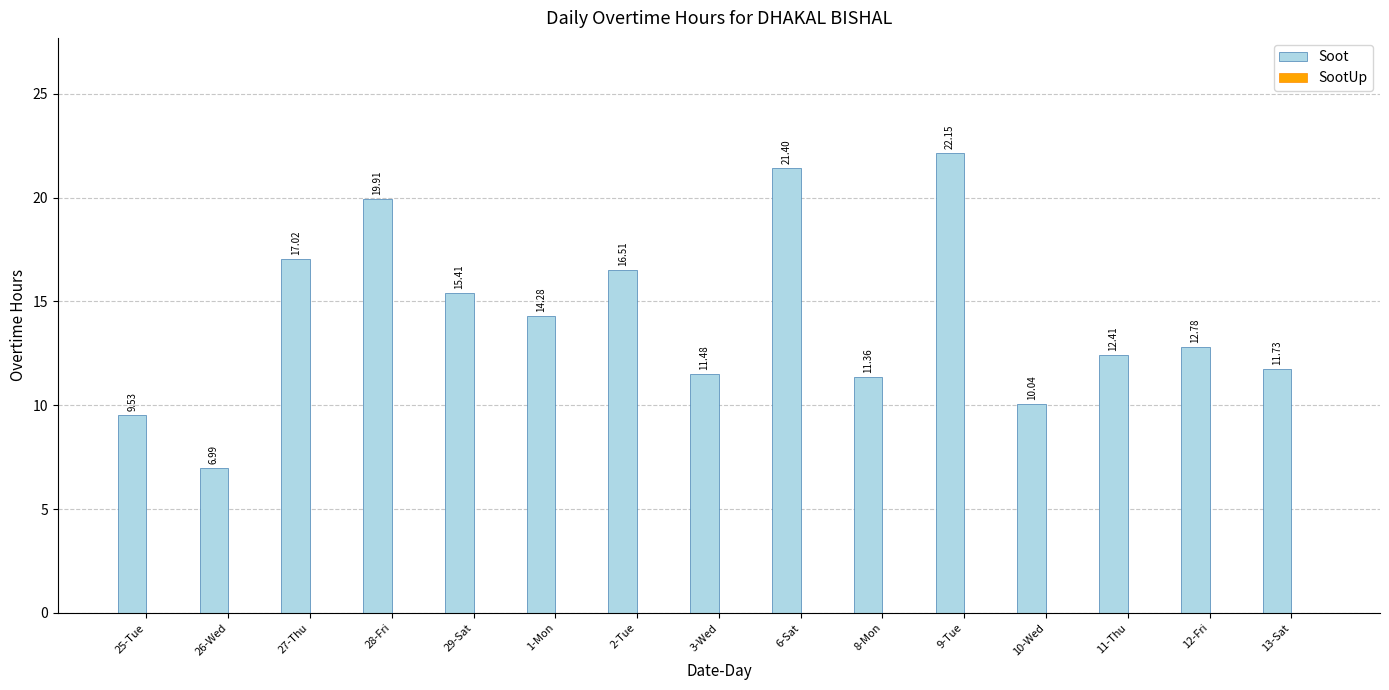

What is the sum of all values?

213.0